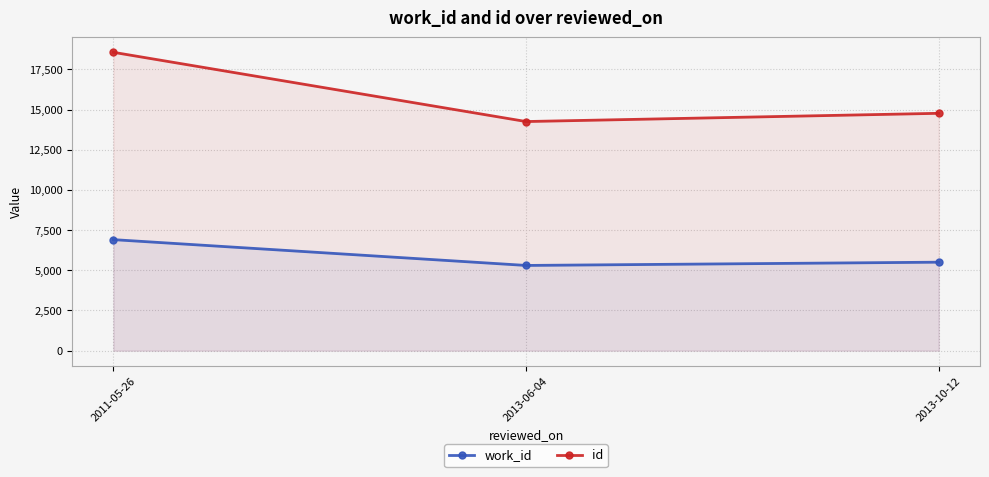

Rank the categories by work_id value from lowest to highest.

2013-06-04, 2013-10-12, 2011-05-26